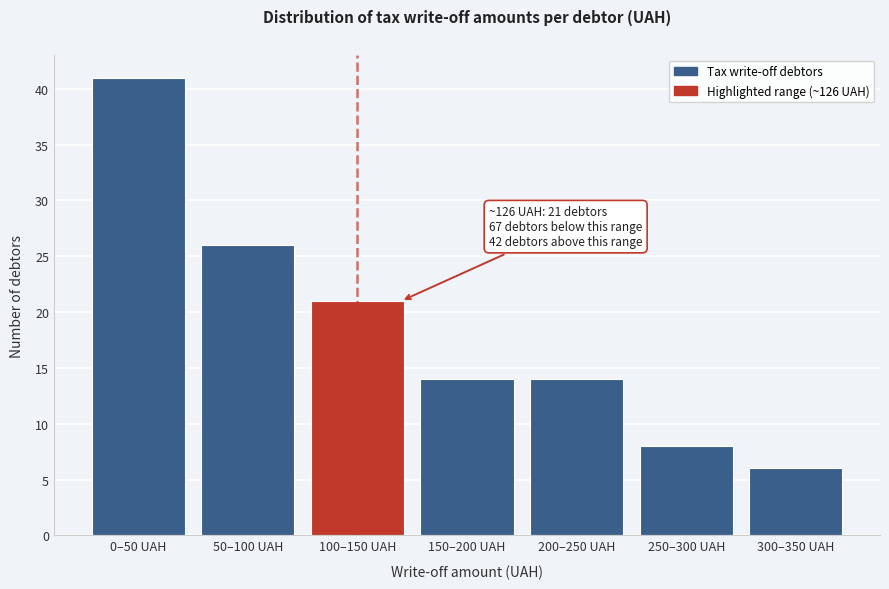

Reading right to left, transcribe all the data shown in this chart.

6	8	14	14	21	26	41